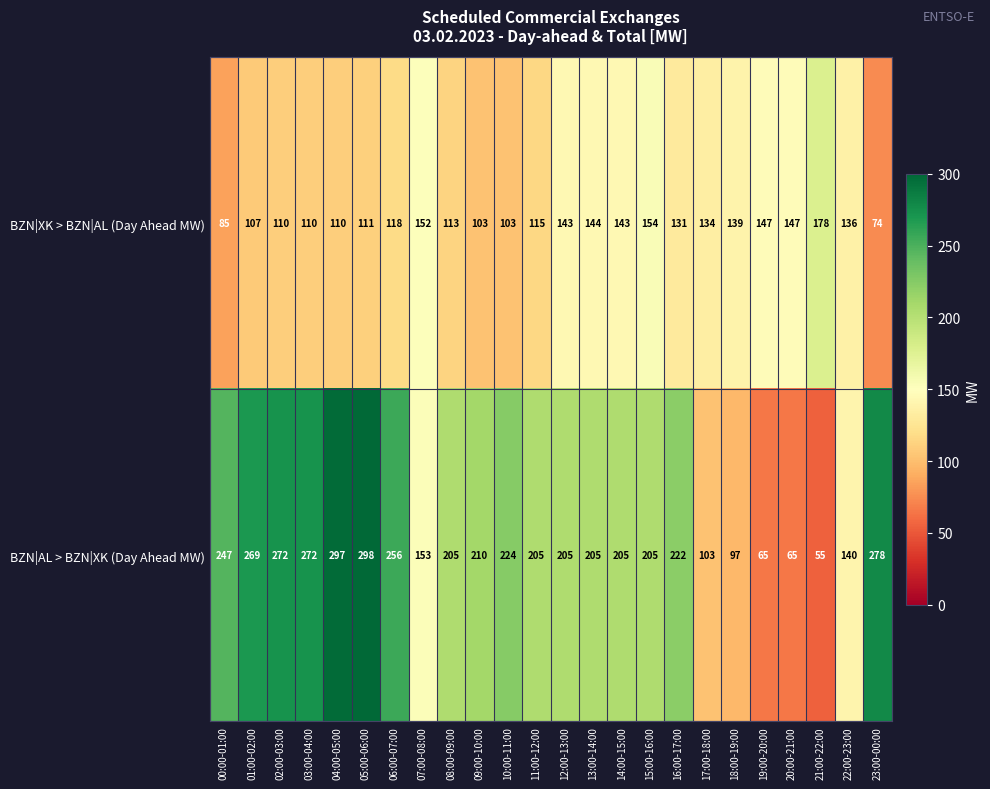

List the series in order of their peak value, lowest first.

BZN|XK > BZN|AL (Day Ahead MW), BZN|AL > BZN|XK (Day Ahead MW)